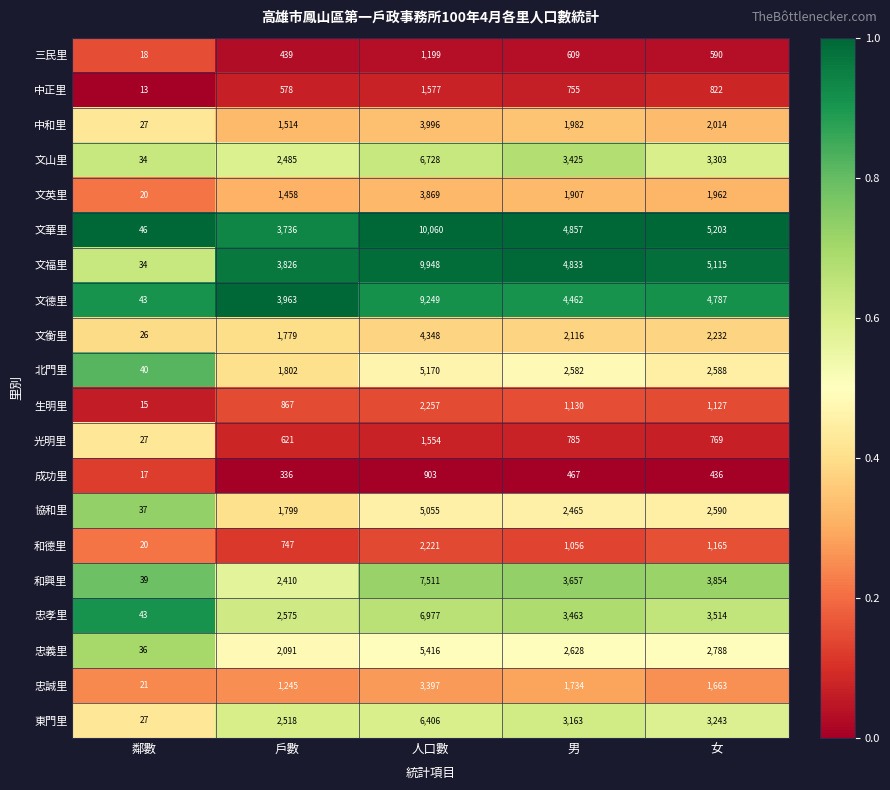

Which category has the highest value across all series?

人口數